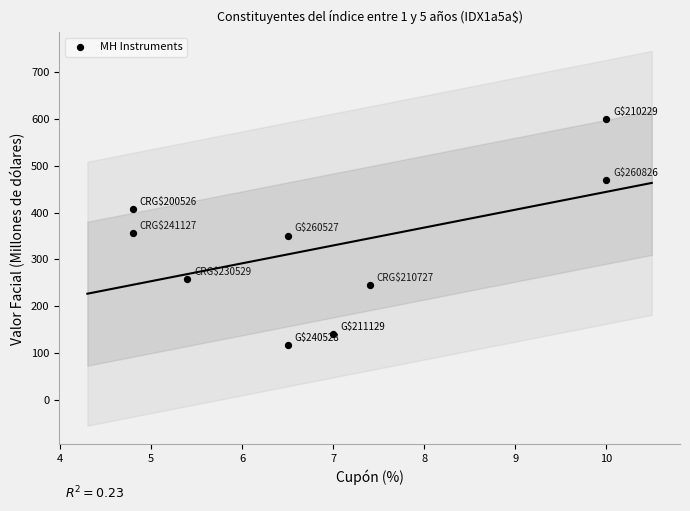

What is the average Y value?

327.2